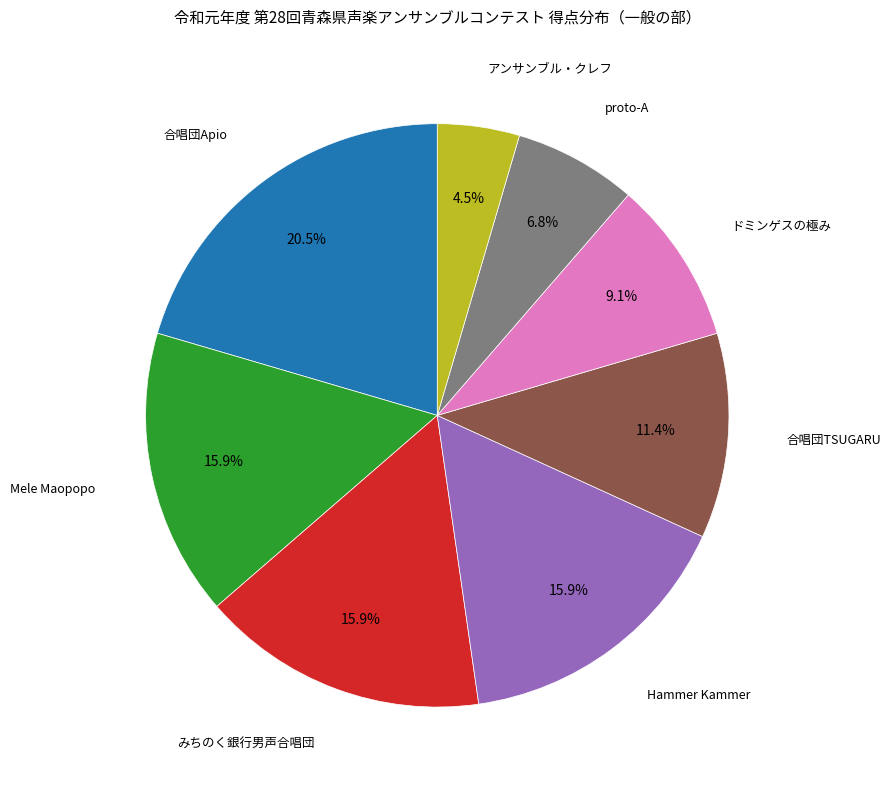

Is it true that 合唱団TSUGARU is 11% of the pie?

True